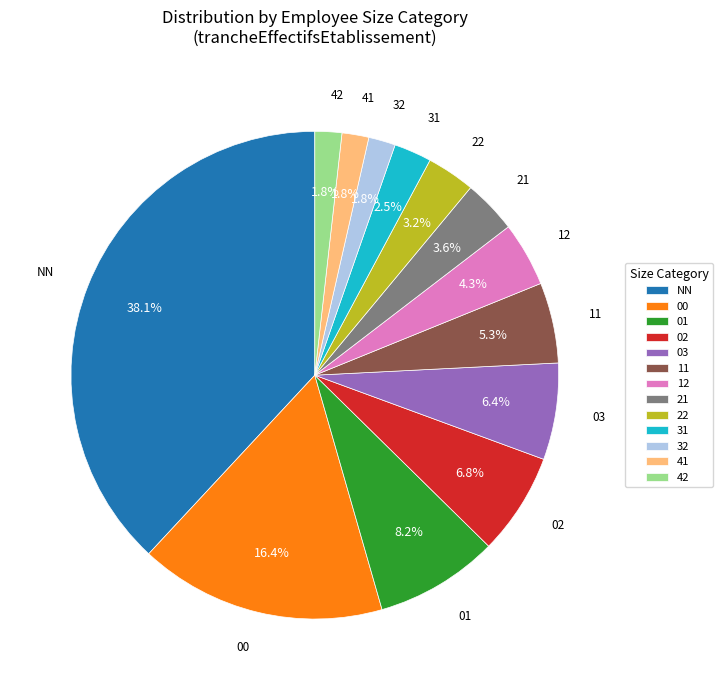

What is the largest slice in the pie chart?

NN